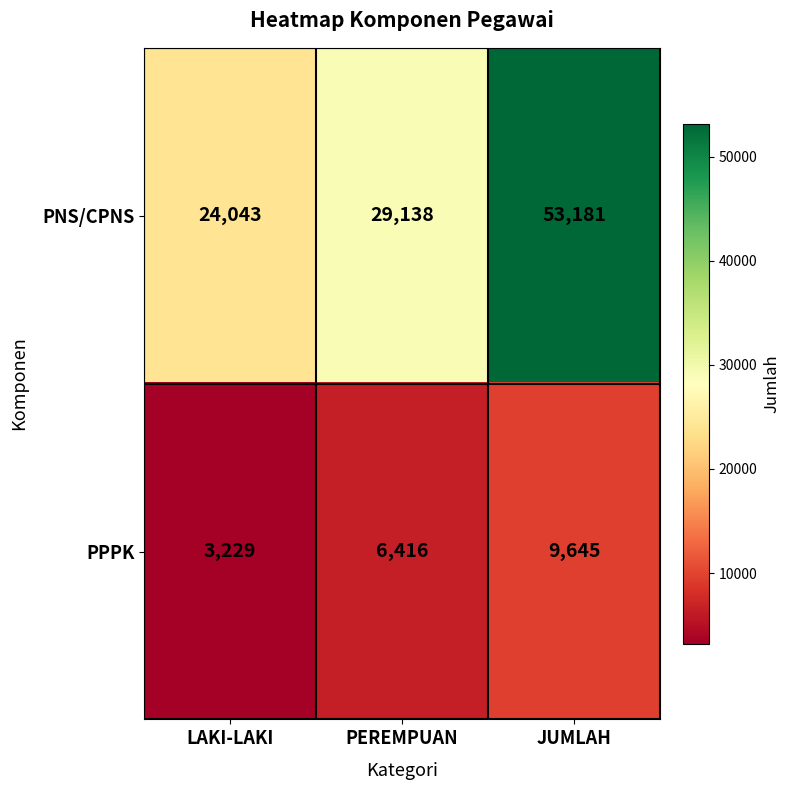

Which category has the highest value across all series?

JUMLAH